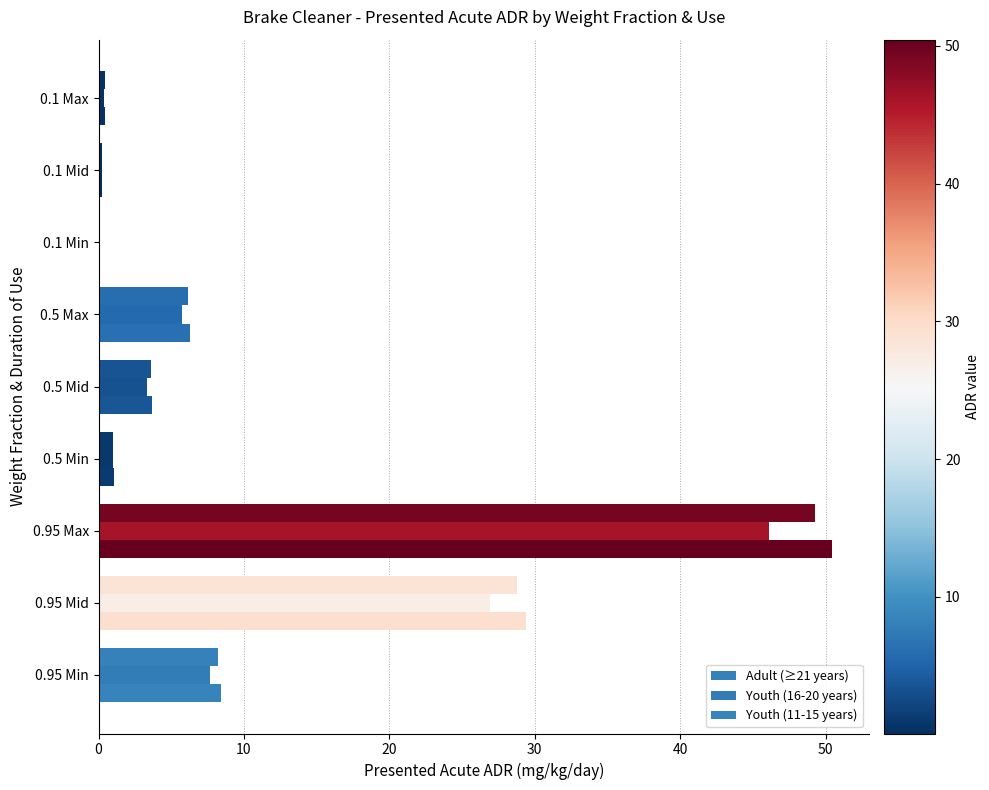

Which series has the largest total across all categories?

Youth (11-15 years)